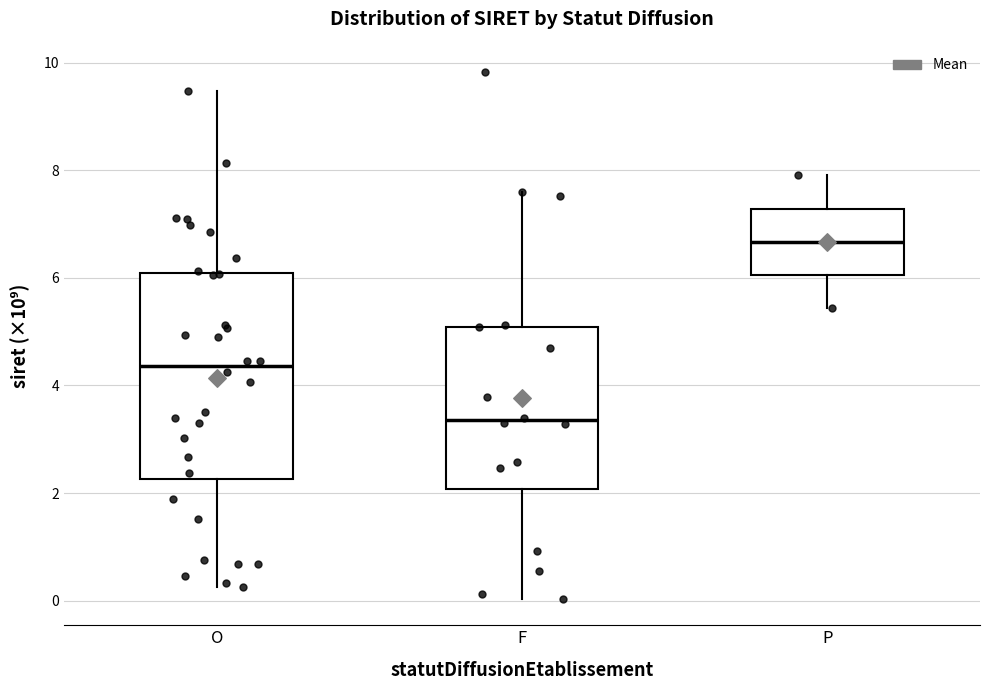

Which box's median line is the lowest?

F